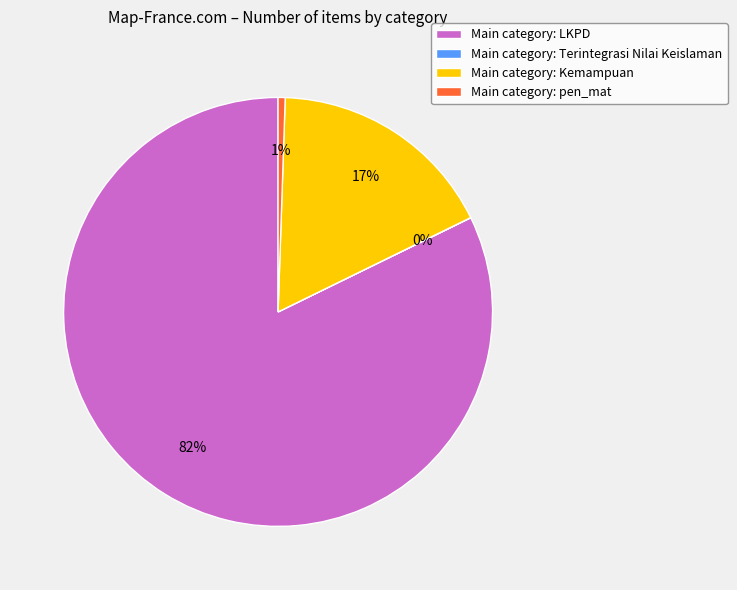

To the nearest percent, what is the difference between the largest and smallest slice percentages?

82%